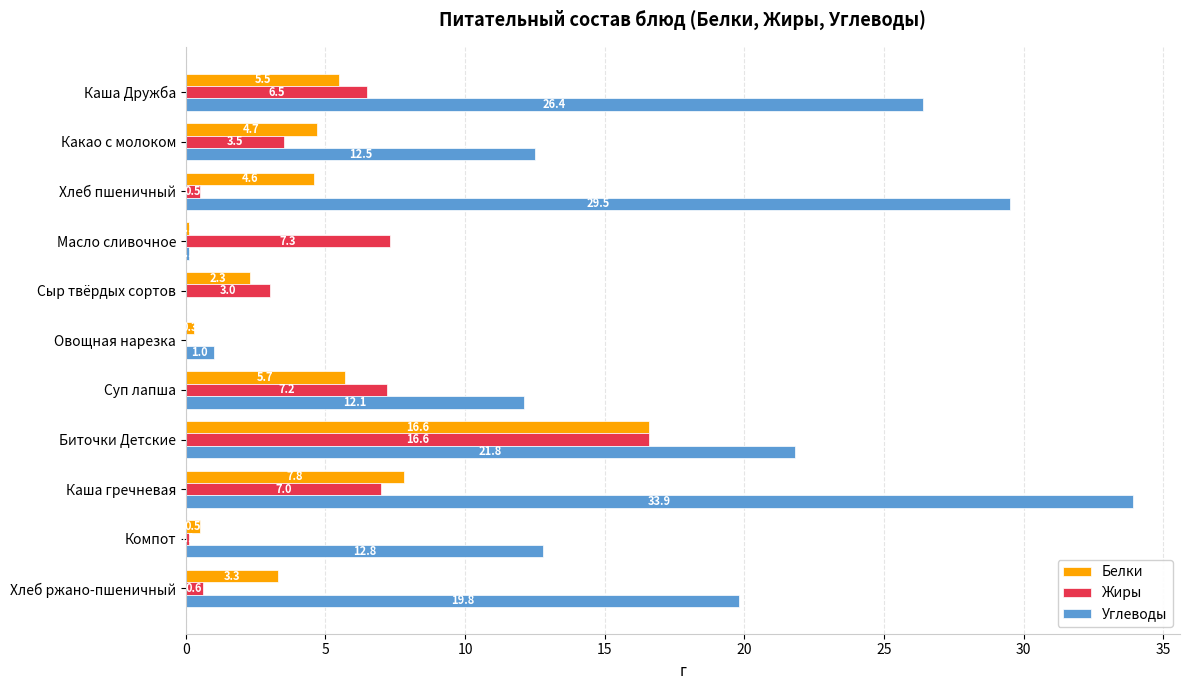

What is the sum of the Углеводы values at Хлеб ржано-пшеничный and Компот?

32.6